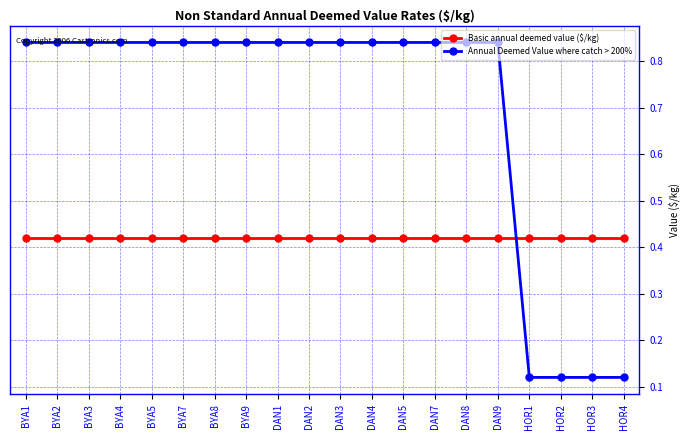

At DAN9, list the series in order from smallest to largest.

Basic annual deemed value ($/kg), Annual Deemed Value where catch > 200%